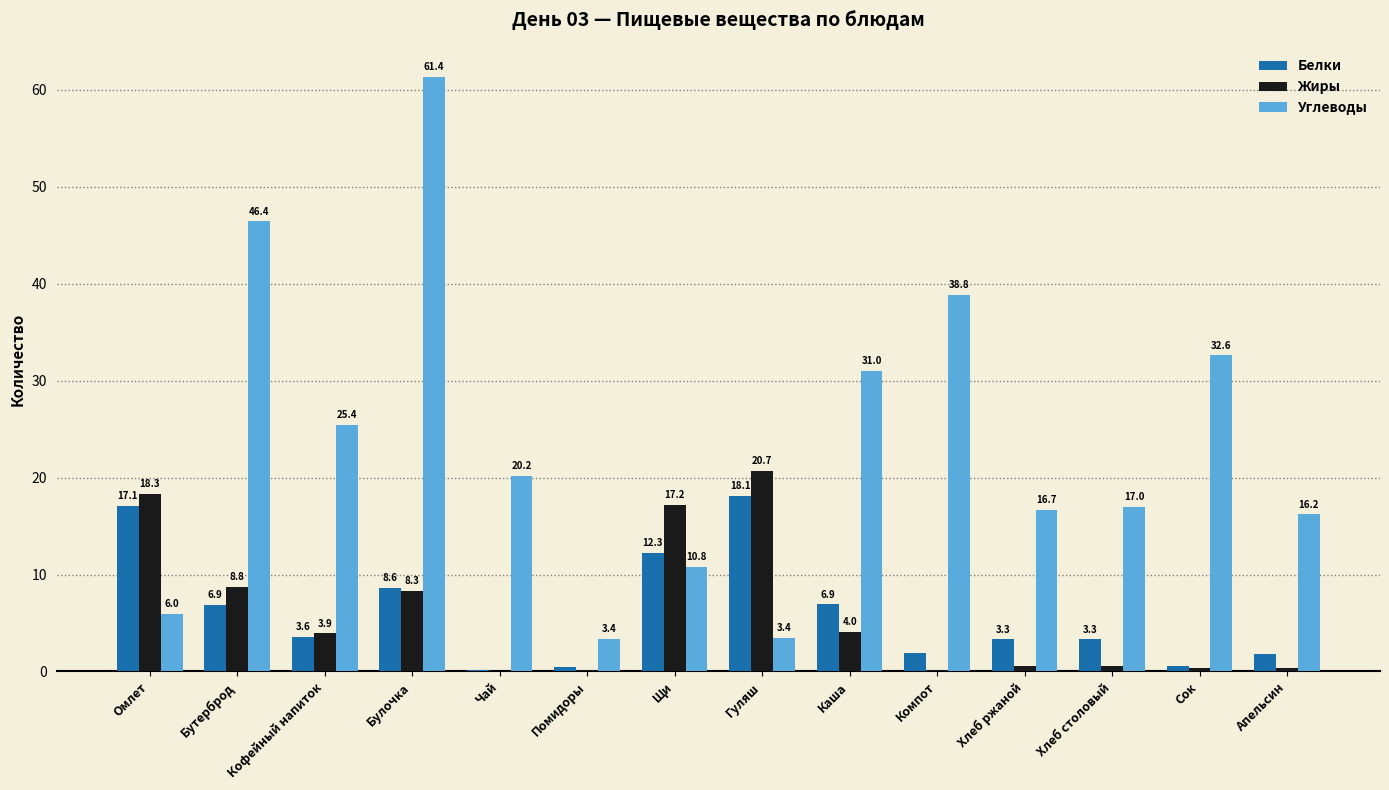

The Жиры series shows 18.3 at Омлет. True or false?

True